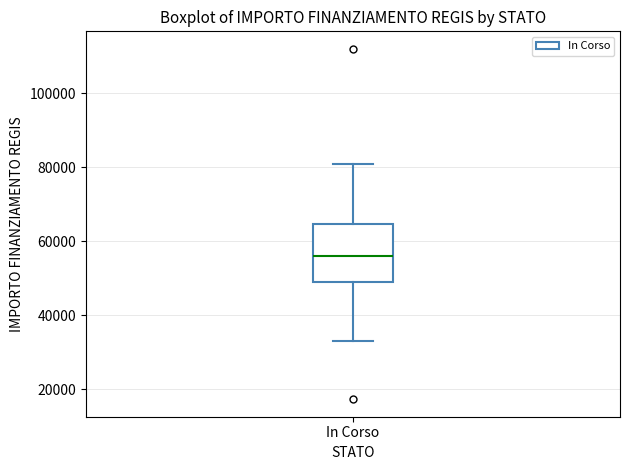

Where does the median line of the box for In Corso sit on the y-axis? The values are not printed on the chart, so give them approximately, as read against the axis.

56000